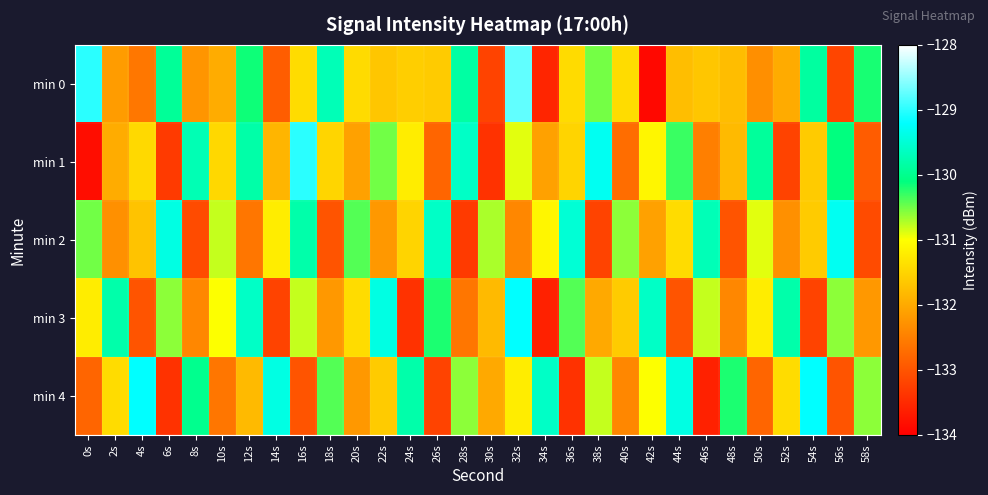

At which category is the sum across all series the highest?

32s